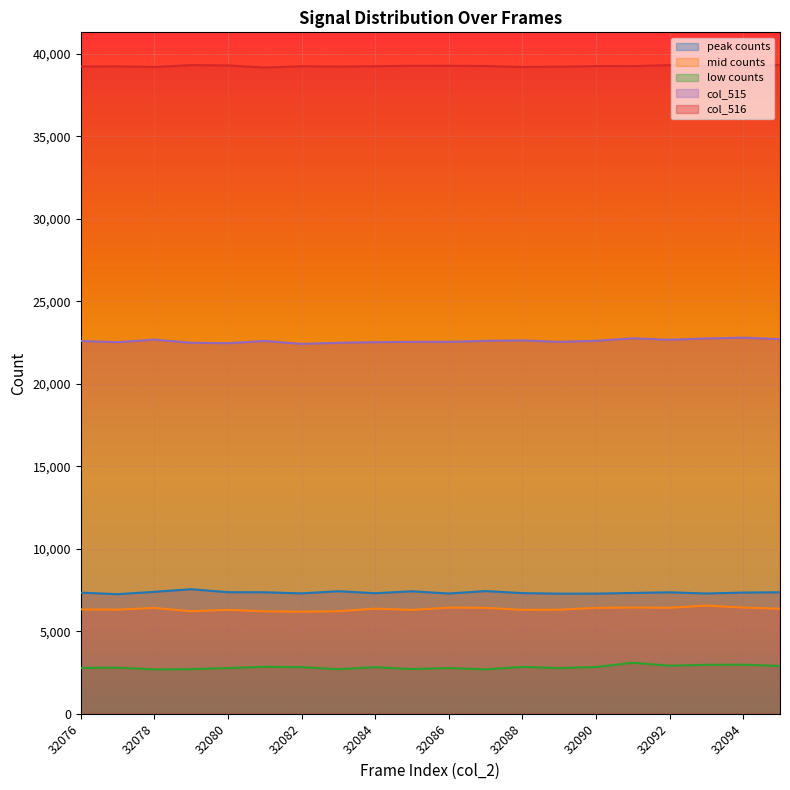

How many data points in col_515 are above 22604?

9